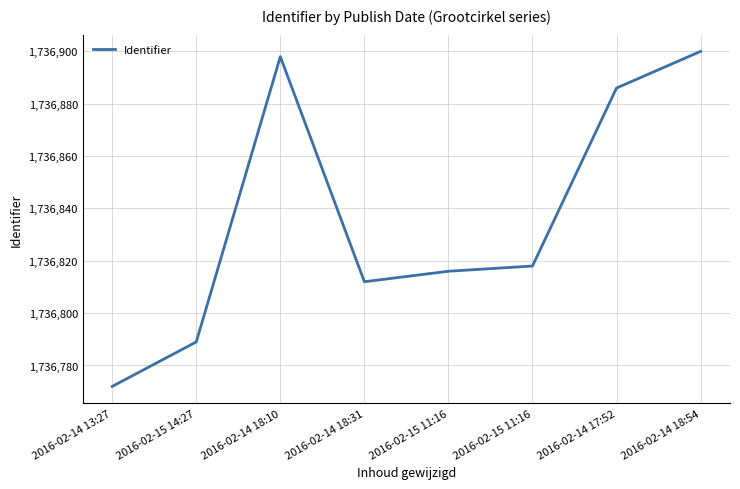

How many series are shown in this chart?

1